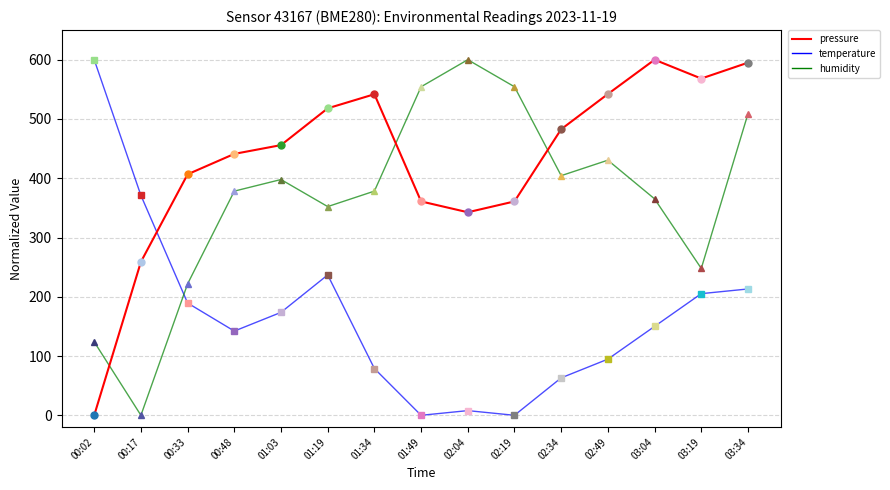

True or false: humidity has more than 1 interior local peaks.

True